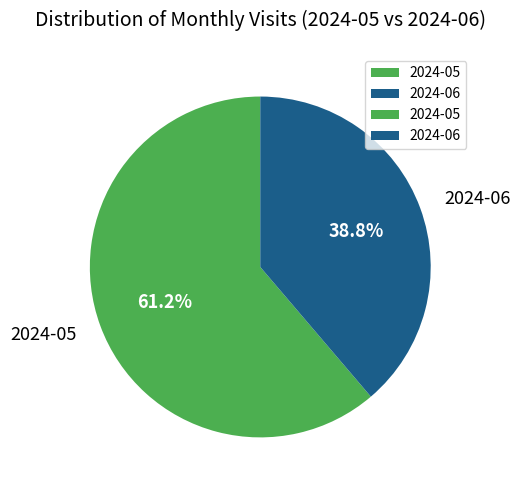

Between 2024-05 and 2024-06, which is larger?

2024-05